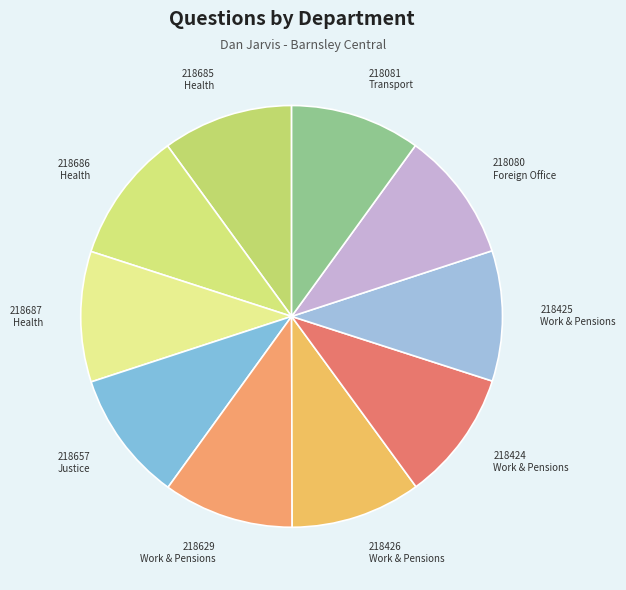

Is 218686 Health the majority of the pie?

No